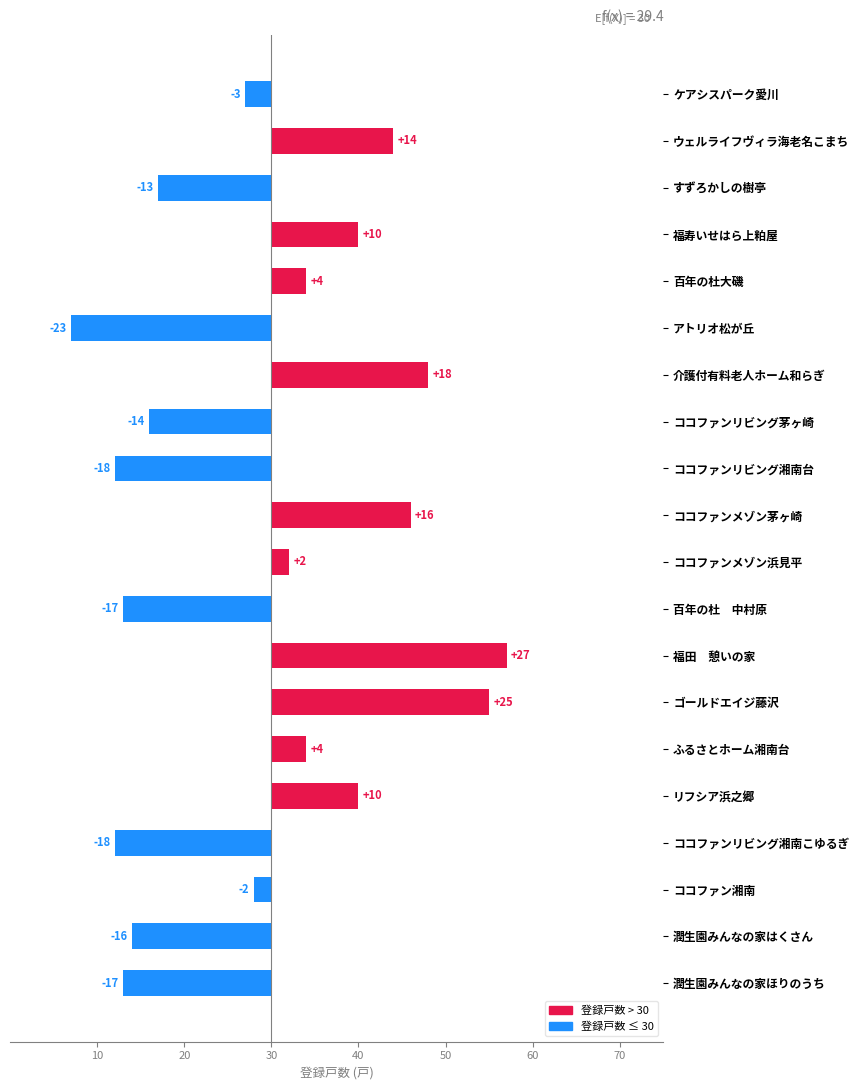

What is the sum of the values at ケアシスパーク愛川 and アトリオ松が丘?

-26